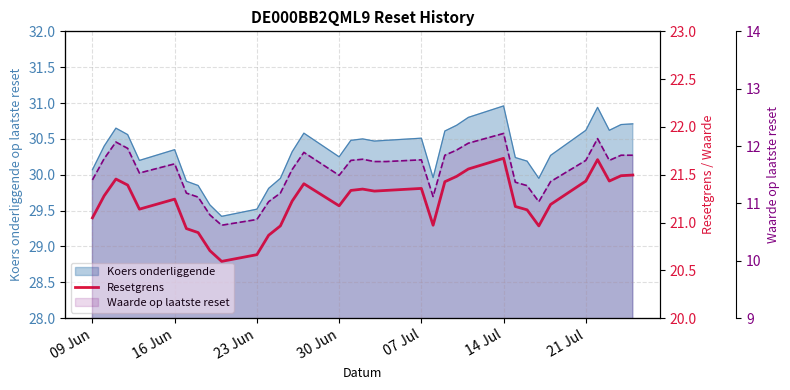

What value does the data have at 30 Jun?

21.4